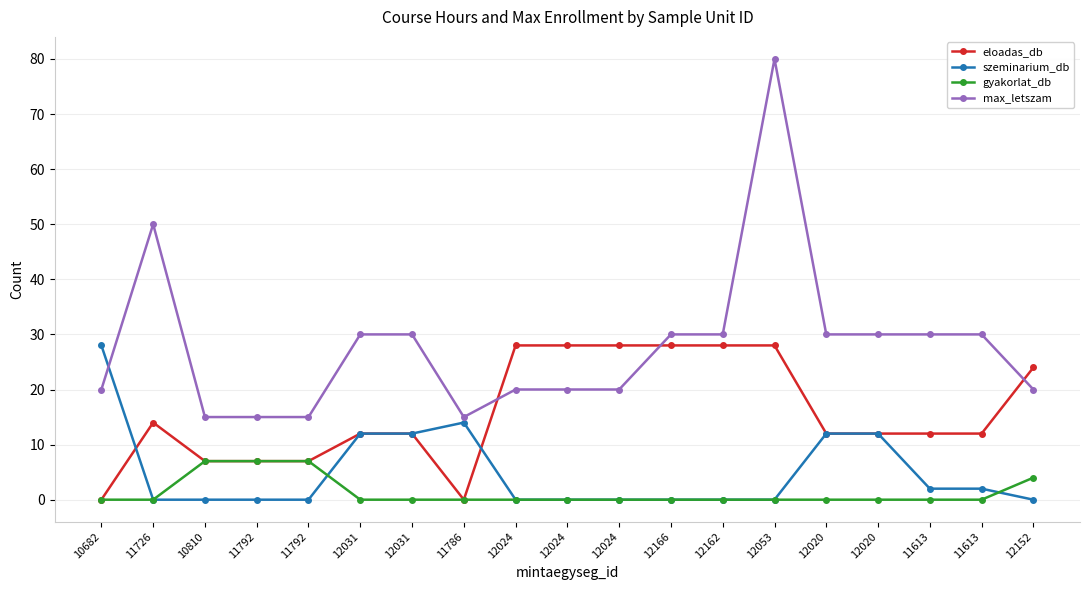

At which label is szeminarium_db closest to 14?

11786